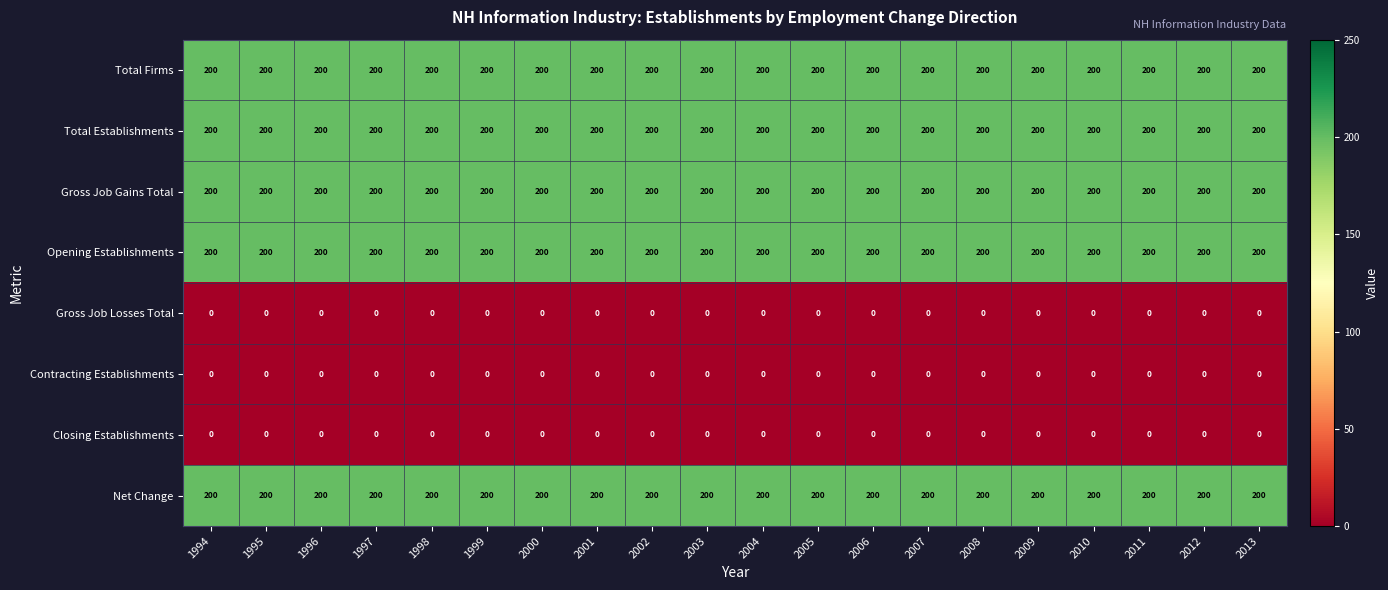

What is the difference between the highest and lowest values at 2009?

200